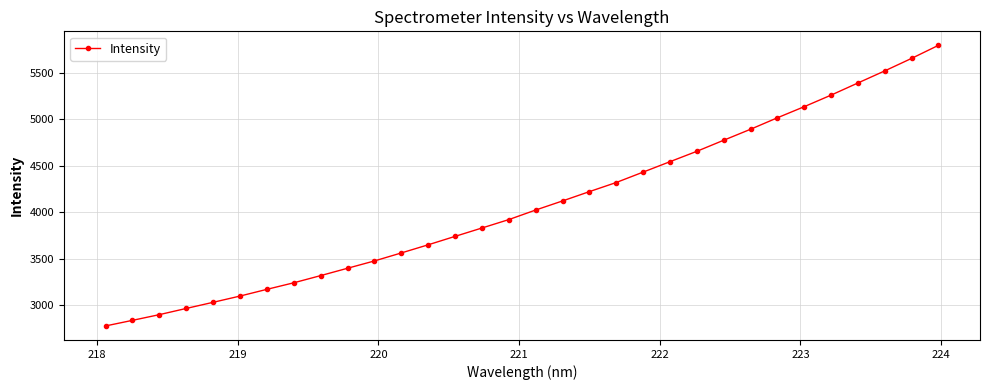

What is the difference between the maximum and minimum values?

3016.7